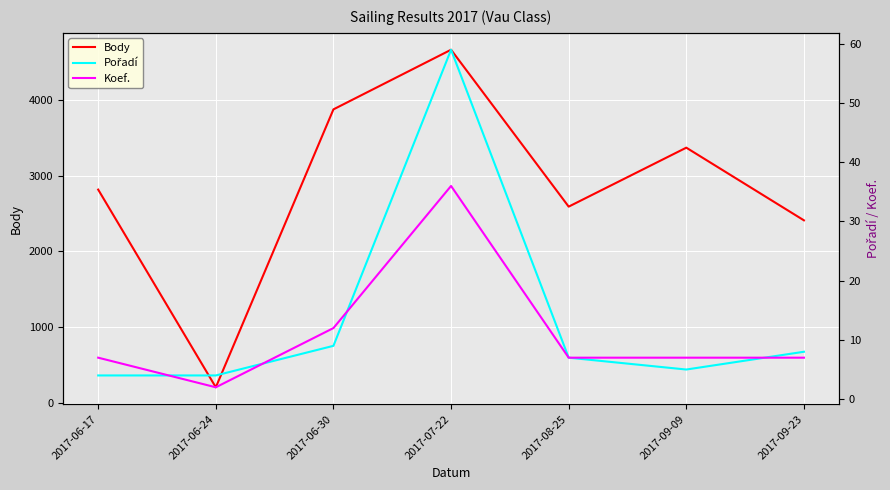

True or false: Koef. and Body intersect in this chart.

False